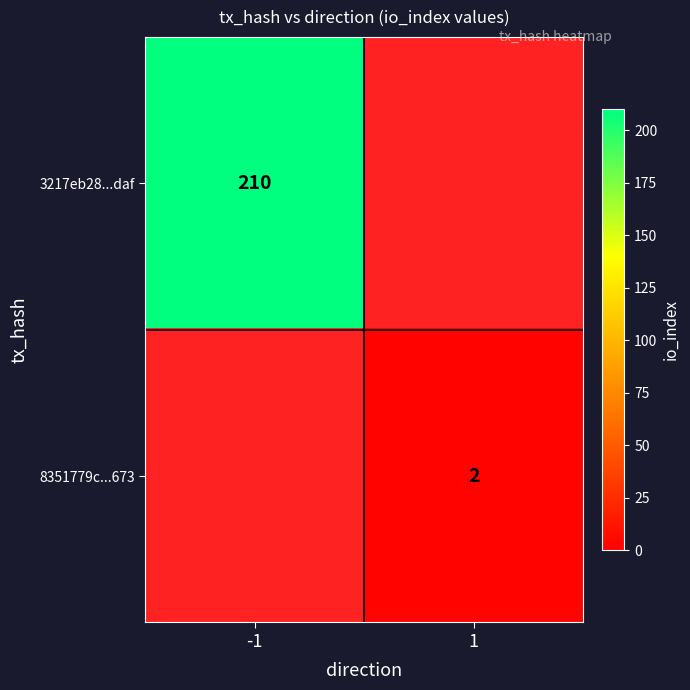

Is the value of 8351779c...673 at 1 greater than the value of 3217eb28...daf at -1?

No